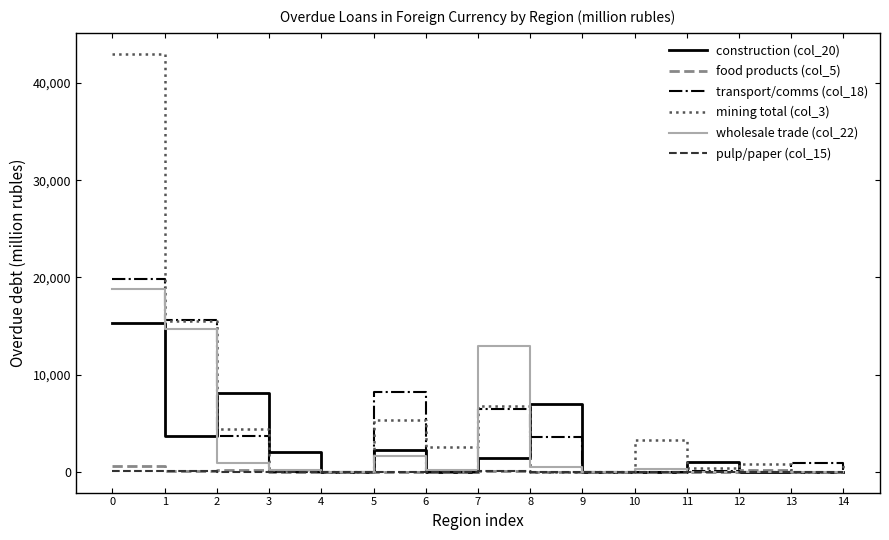

Which series has the widest spread of values?

mining total (col_3)